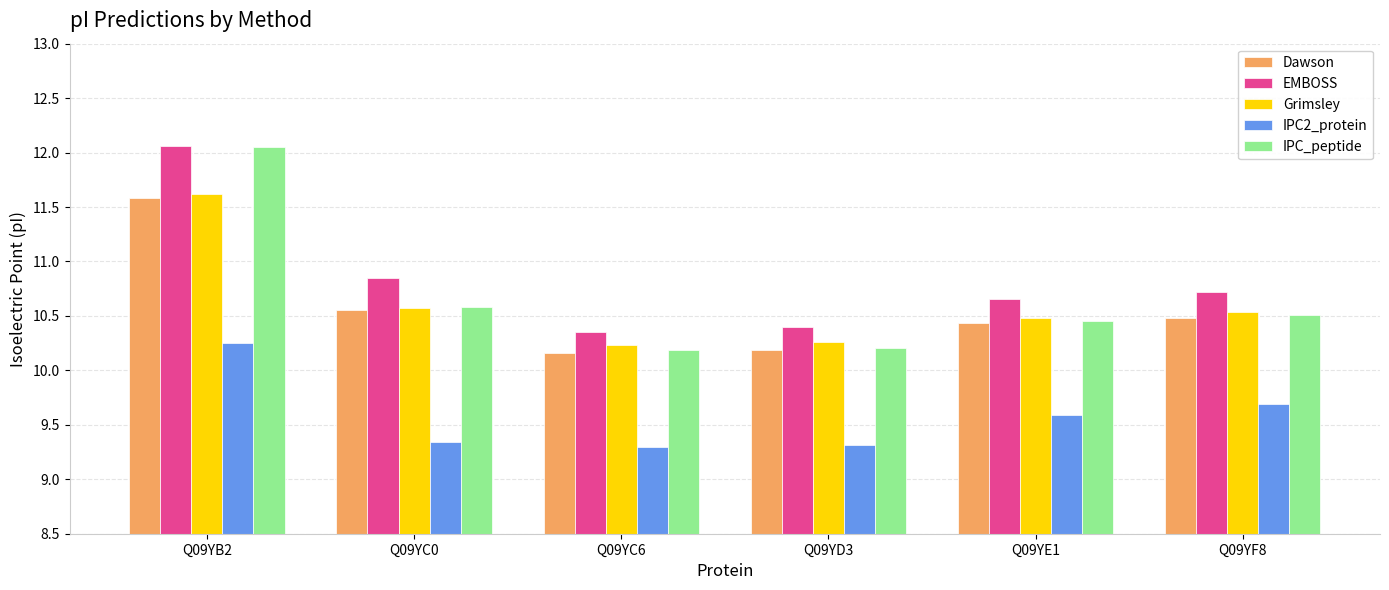

What is the label of the 6th bar from the left?

Q09YF8